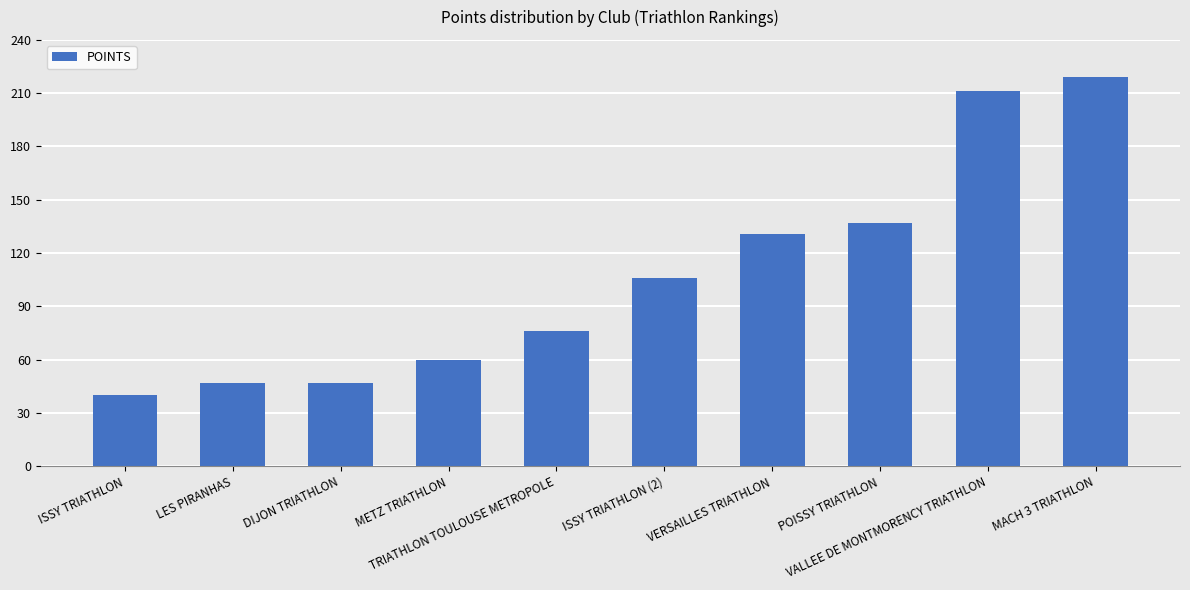

What is the sum of the values at MACH 3 TRIATHLON and DIJON TRIATHLON?

266